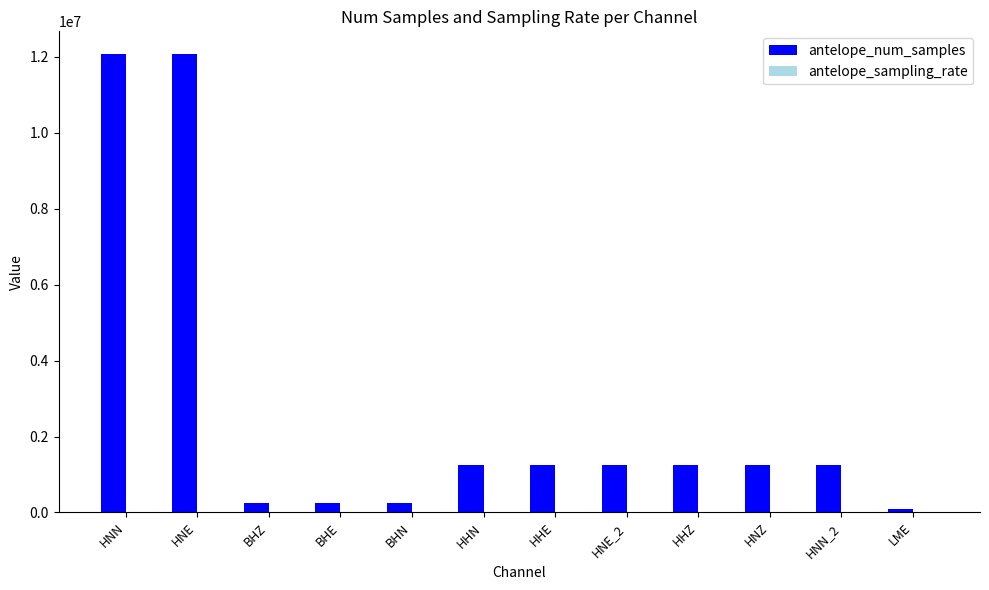

What is the maximum value for antelope_num_samples?

12067208